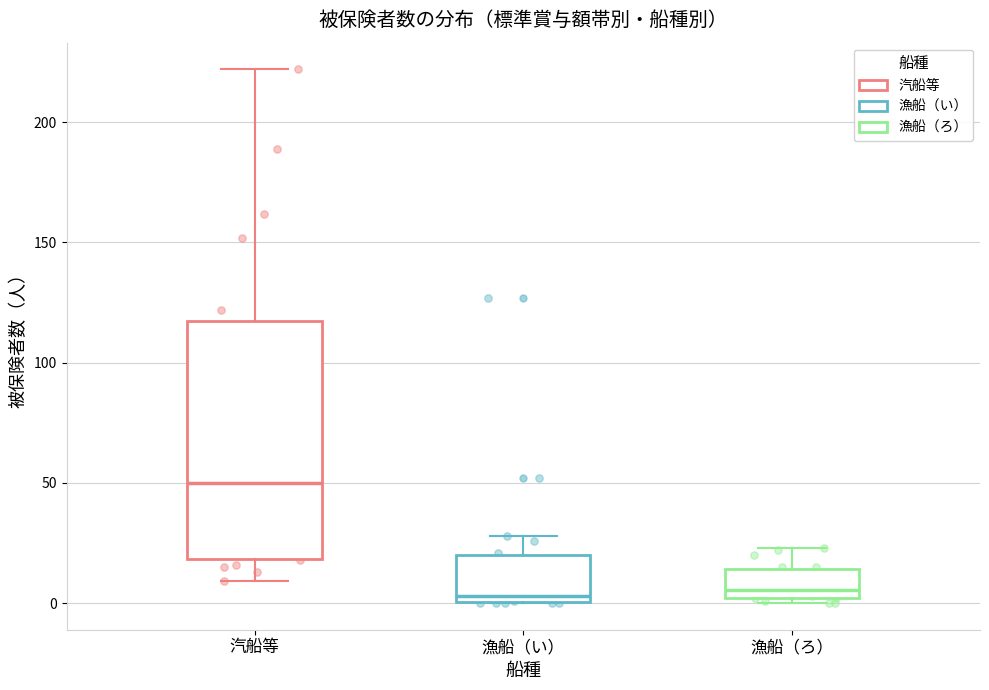

Reading left to right, read every box against the y-axis: the position of its median line, the range the box covers, and the ends of its whiskers. The values are not printed on the chart, so give them approximately, as read against the axis.

汽船等: median 50, box 20 to 115, whiskers 10 to 220
漁船（い）: median 5, box 0 to 20, whiskers 0 to 30
漁船（ろ）: median 5, box 0 to 15, whiskers 0 (just below the box's lower edge) to 25